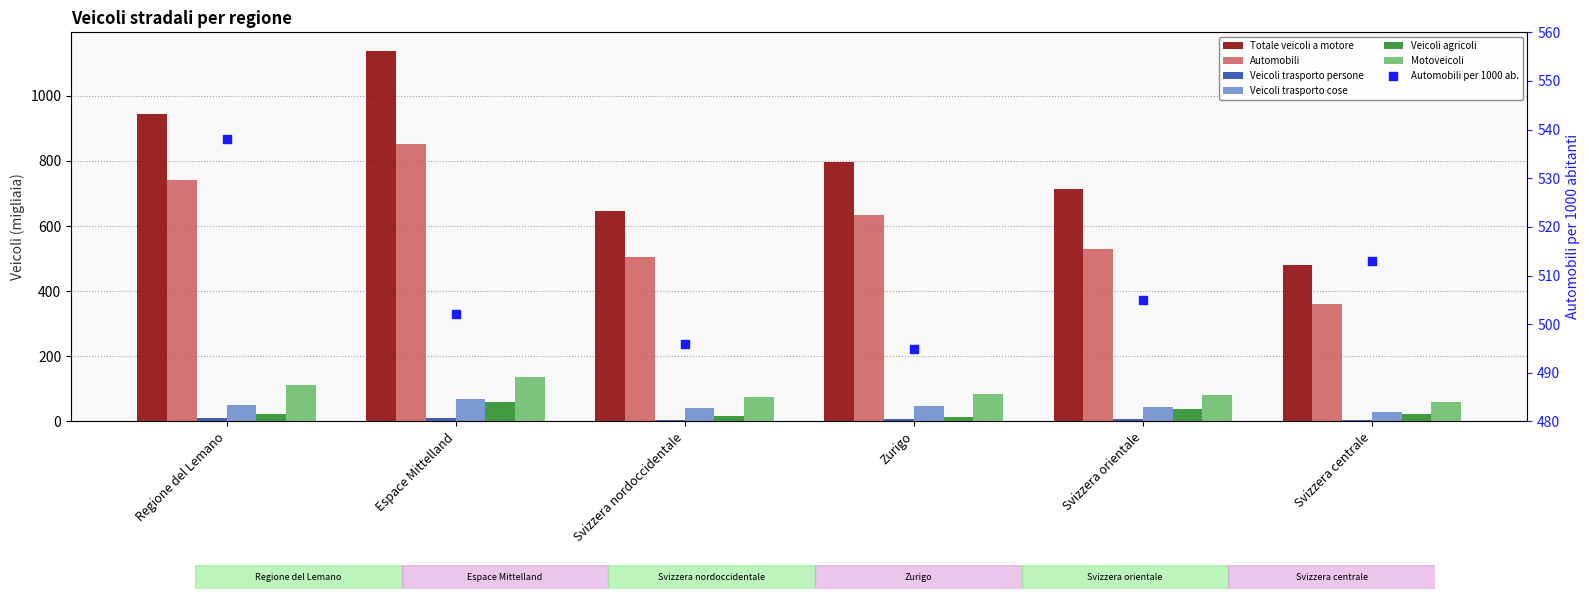

Which series contains the highest Y value?

Totale veicoli a motore